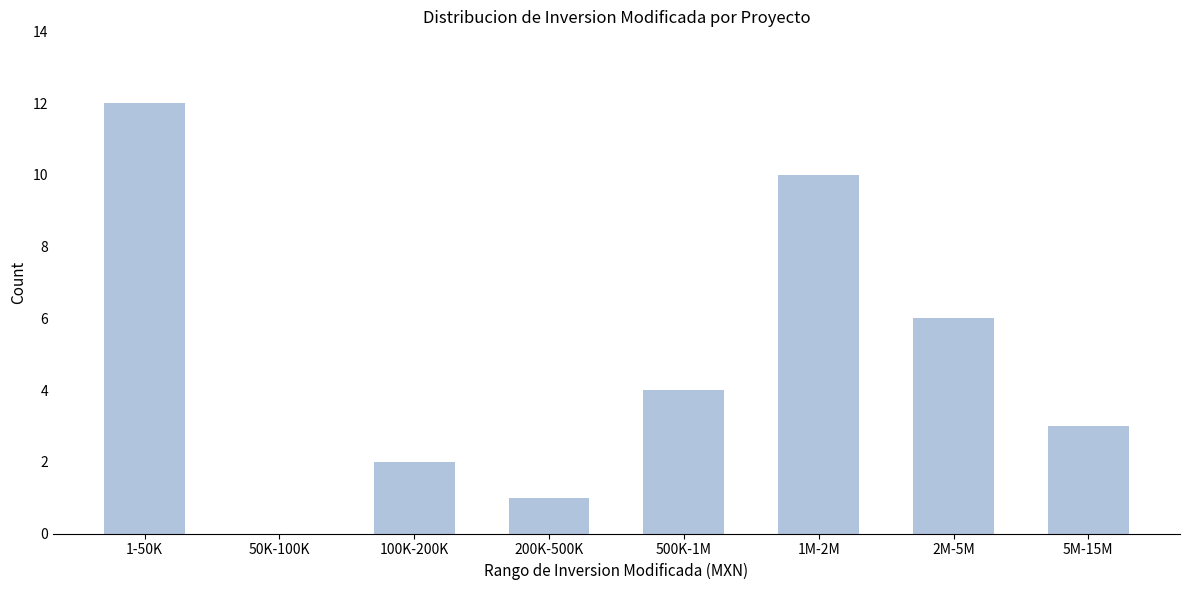

Reading right to left, list all the values displayed in this chart.

5M-15M=3	2M-5M=6	1M-2M=10	500K-1M=4	200K-500K=1	100K-200K=2	50K-100K=0	1-50K=12